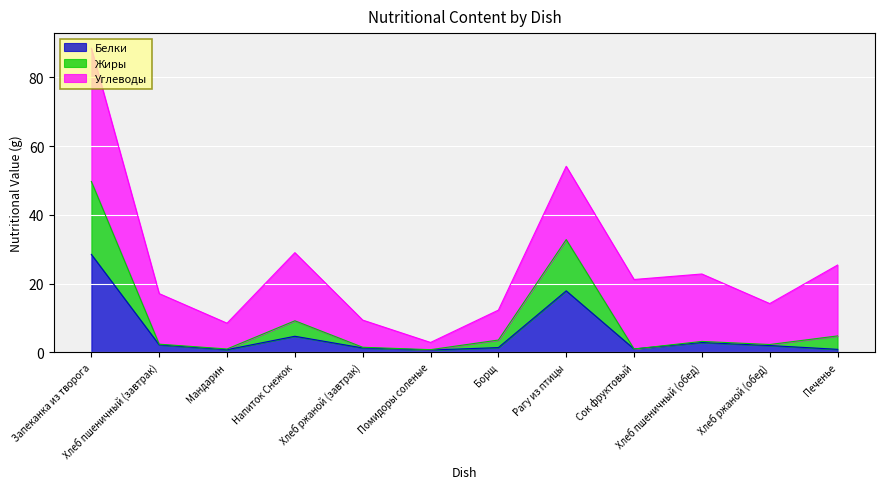

What is the total value across all series at Хлеб пшеничный (обед)?

22.8